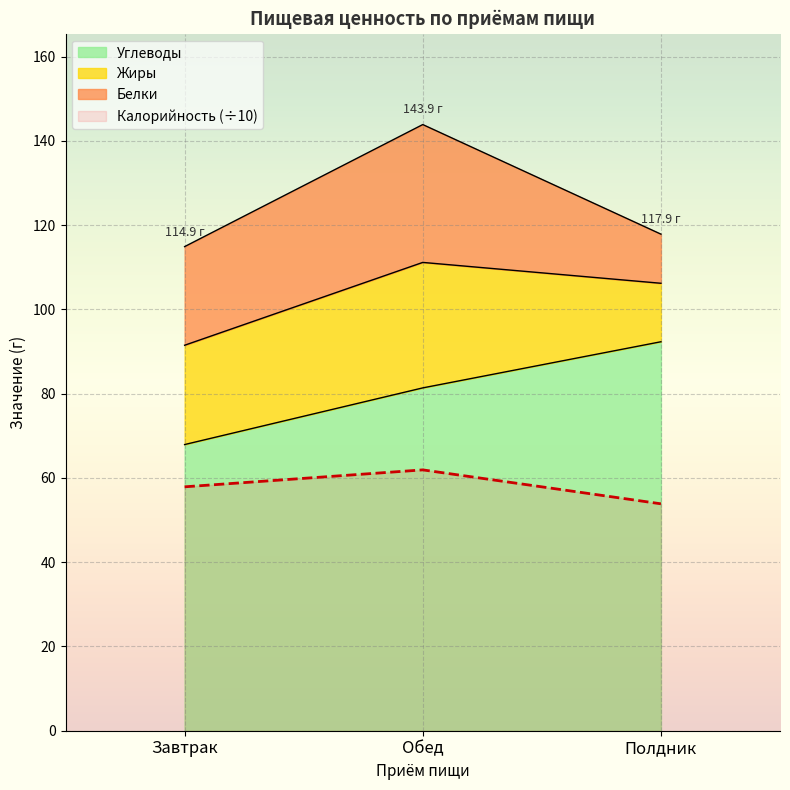

At which label is Углеводы closest to 80?

Обед